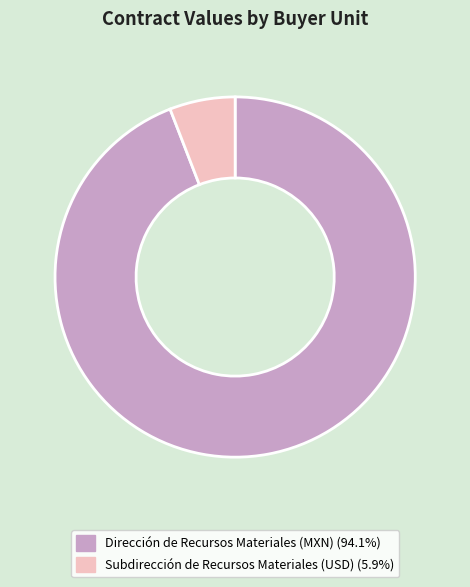

Which has a higher value, Subdirección de Recursos Materiales (USD) or Dirección de Recursos Materiales (MXN)?

Dirección de Recursos Materiales (MXN)